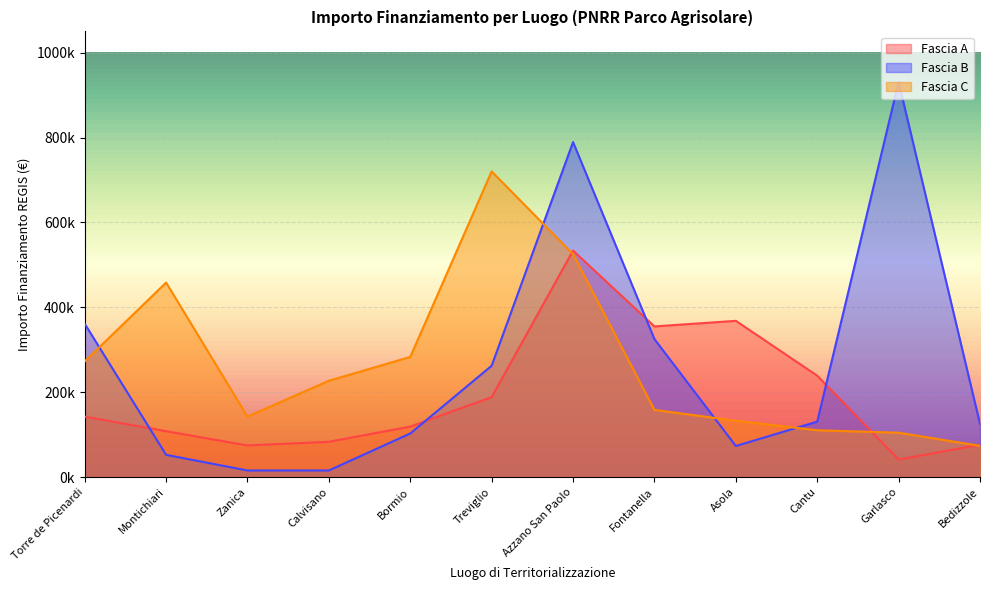

The value of Fascia A at Bedizzole is 136827.9. True or false?

False